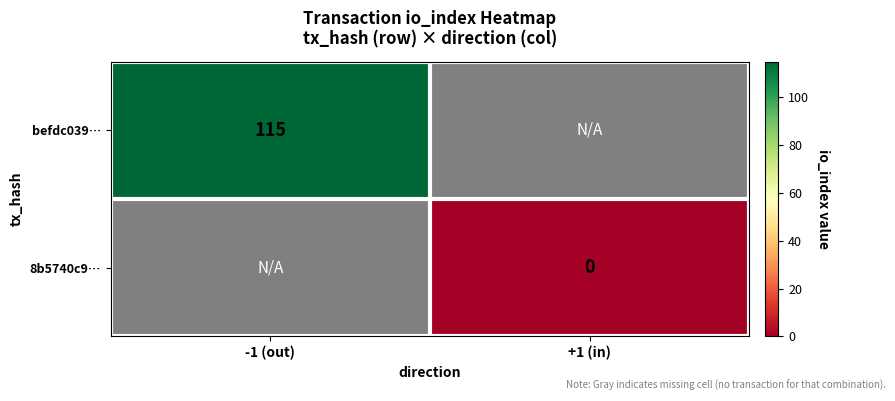

How many distinct data groups are displayed?

2